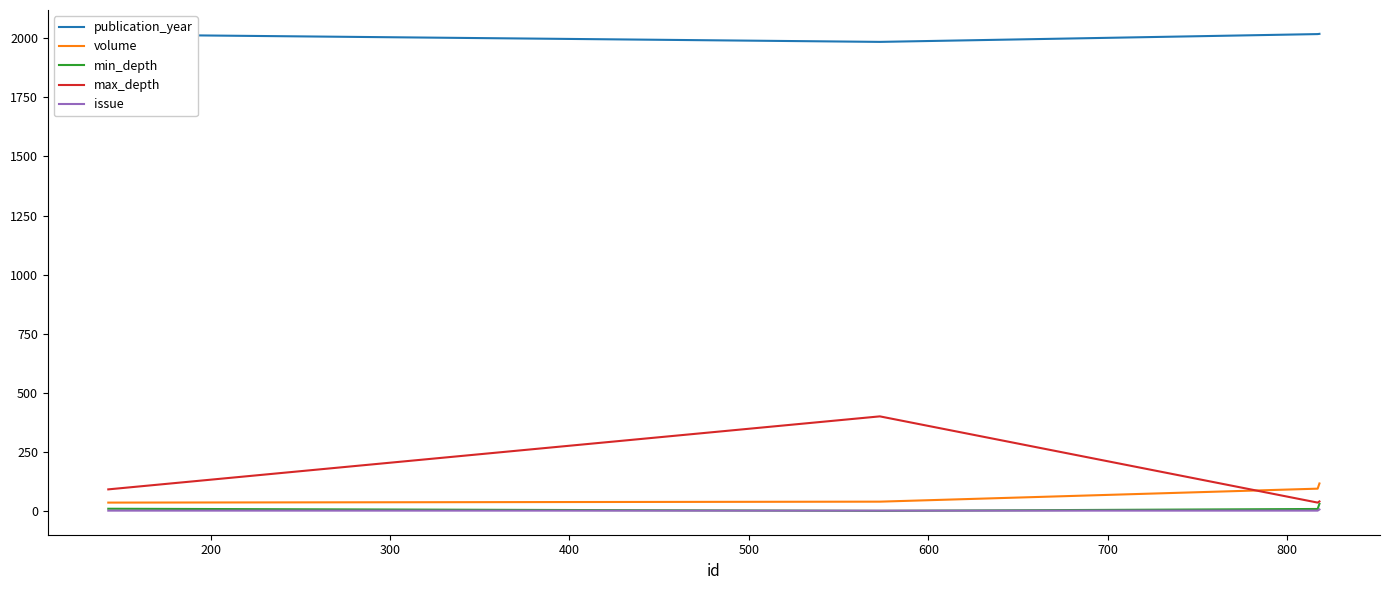

After their last crossing, which series has the higher values: volume or max_depth?

volume